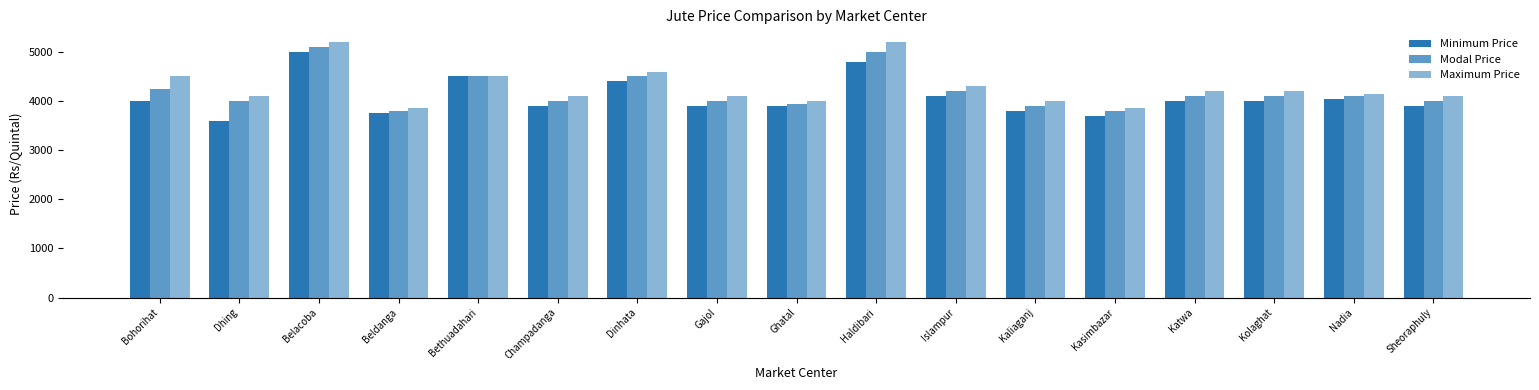

Does the chart contain stacked bars?

No